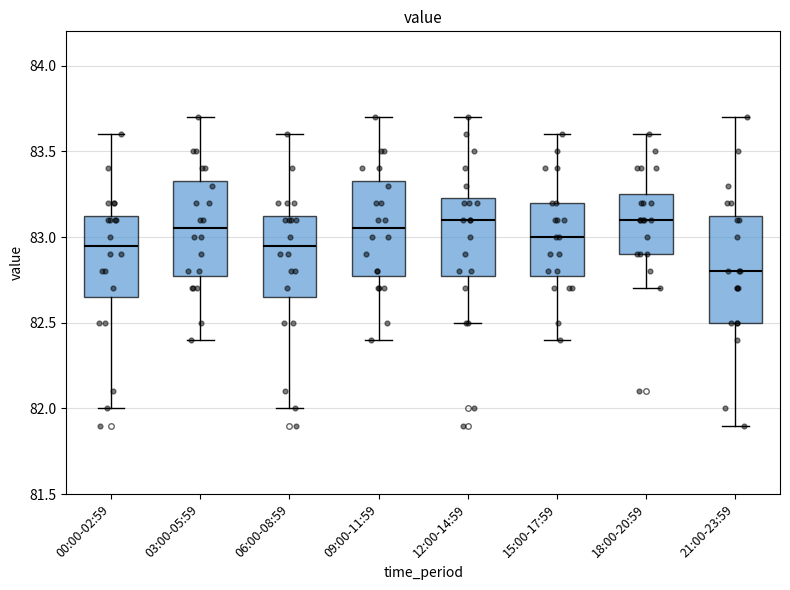

Reading left to right, transcribe this box plot: for each box, give where its median line is, the range the box spans, and where its two whiskers end, as read against the y-axis. The values are not printed on the chart, so give them approximately, as read against the axis.

00:00-02:59: median 82.95, box 82.65 to 83.15, whiskers 82.00 to 83.60
03:00-05:59: median 83.05, box 82.80 to 83.35, whiskers 82.40 to 83.70
06:00-08:59: median 82.95, box 82.65 to 83.15, whiskers 82.00 to 83.60
09:00-11:59: median 83.05, box 82.80 to 83.35, whiskers 82.40 to 83.70
12:00-14:59: median 83.10, box 82.80 to 83.25, whiskers 82.50 to 83.70
15:00-17:59: median 83.00, box 82.80 to 83.20, whiskers 82.40 to 83.60
18:00-20:59: median 83.10, box 82.90 to 83.25, whiskers 82.70 to 83.60
21:00-23:59: median 82.80, box 82.50 to 83.15, whiskers 81.90 to 83.70